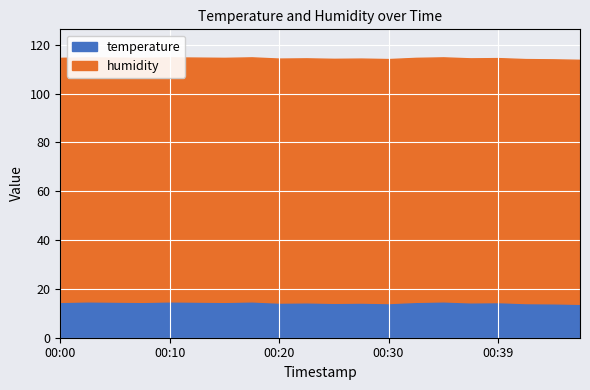

List the series in order of their peak value, lowest first.

temperature, humidity